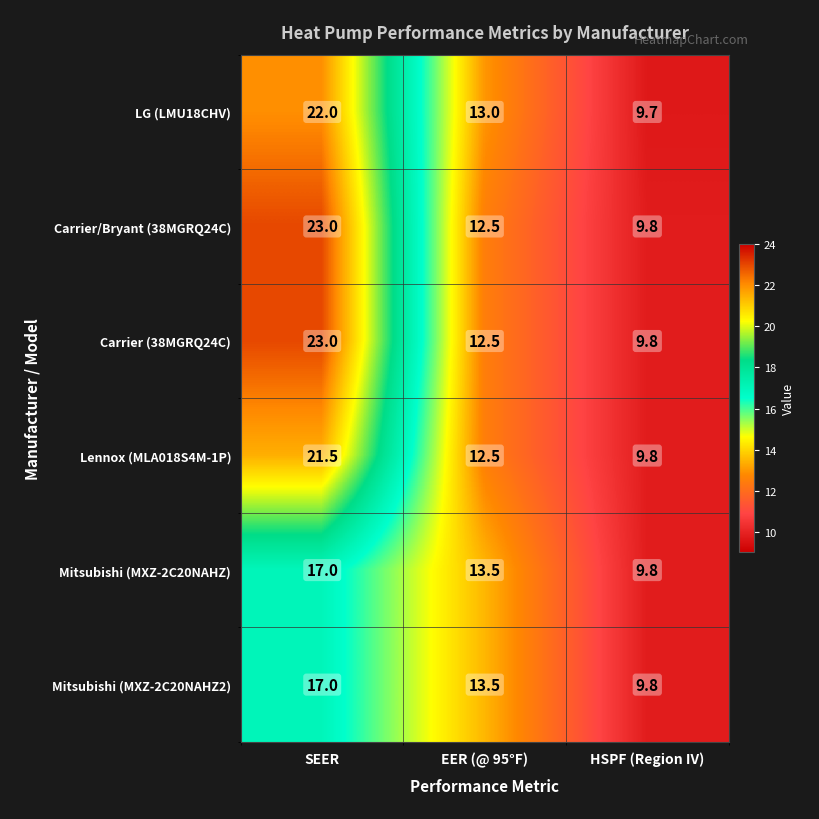

What is the approximate value of Mitsubishi (MXZ-2C20NAHZ) at HSPF (Region IV)?

9.8